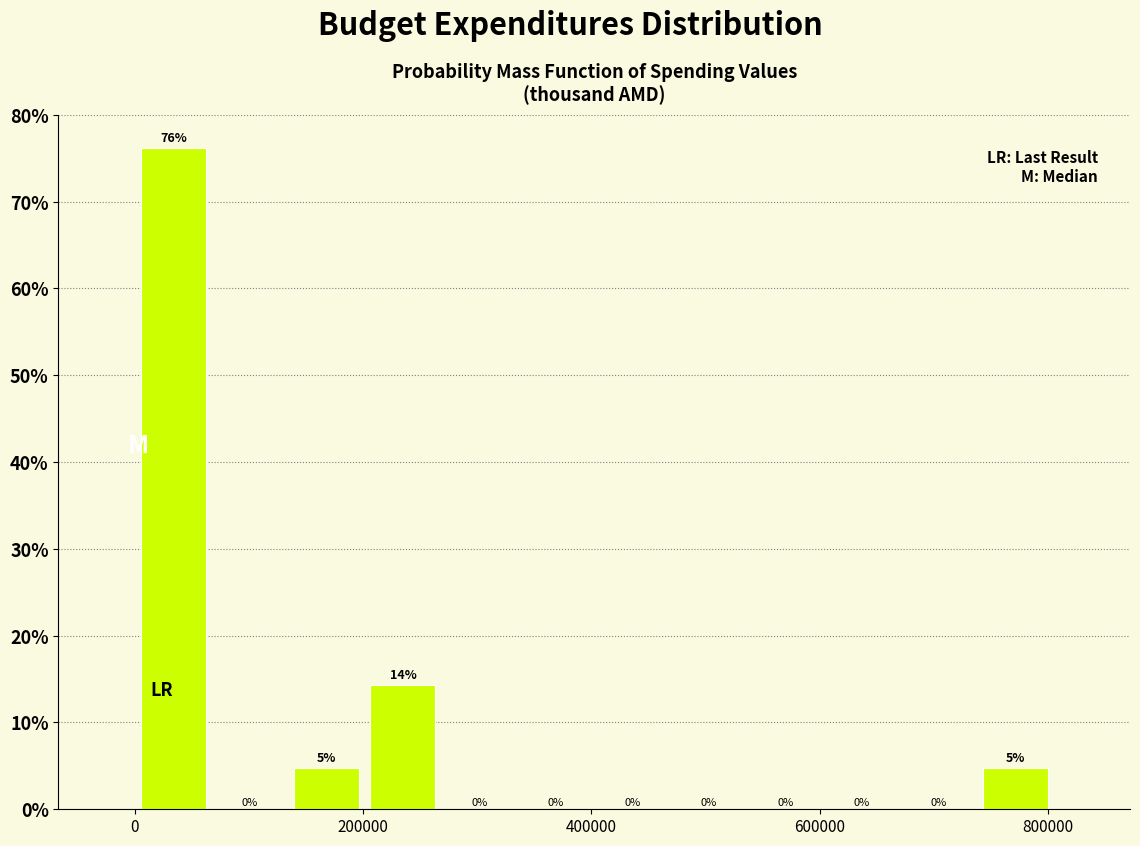

Read against the x-axis, roughly where is the centre of the tallest bar?

40000